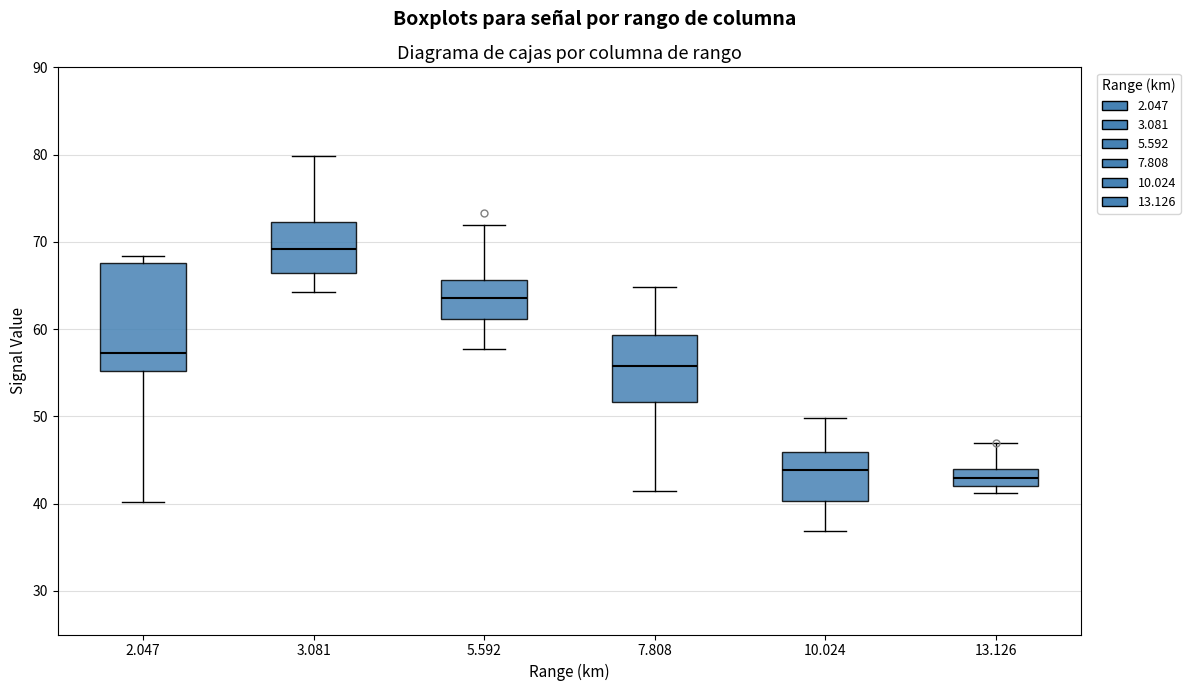

Where is the lower edge of the box at x = 2.047 on the y-axis? The values are not printed on the chart, so give them approximately, as read against the axis.

55